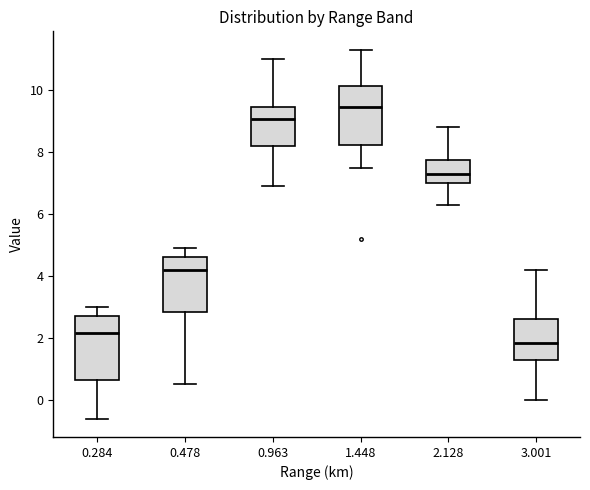

Reading left to right, transcribe this box plot: for each box, give where its median line is, the range the box spans, and where its two whiskers end, as read against the y-axis. The values are not printed on the chart, so give them approximately, as read against the axis.

0.284: median 2.2, box 0.6 to 2.8, whiskers -0.6 to 3.0
0.478: median 4.2, box 2.8 to 4.6, whiskers 0.6 to 5.0
0.963: median 9.0, box 8.2 to 9.4, whiskers 7.0 to 11.0
1.448: median 9.4, box 8.2 to 10.2, whiskers 7.6 to 11.4
2.128: median 7.4, box 7.0 to 7.8, whiskers 6.4 to 8.8
3.001: median 1.8, box 1.4 to 2.6, whiskers 0.0 to 4.2